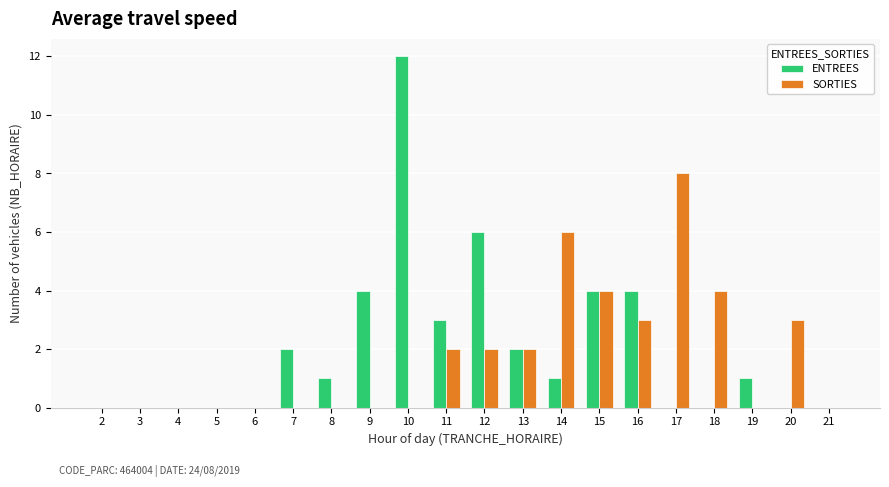

What is the sum of all SORTIES values?

34